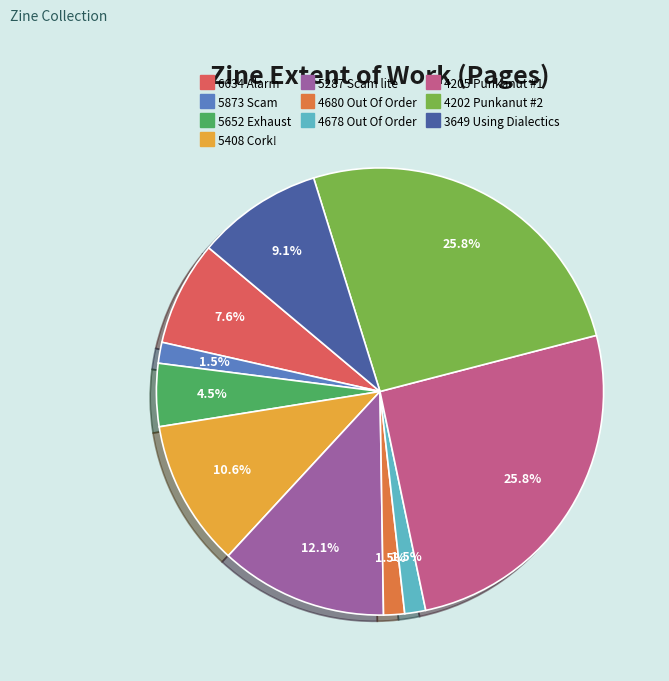

Which has a higher value, 4205 Punkanut #1 or 3649 Using Dialectics?

4205 Punkanut #1